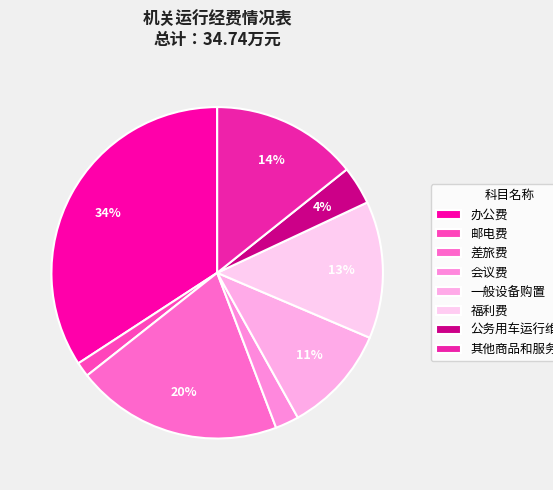

Count the number of slices in the pie.

8